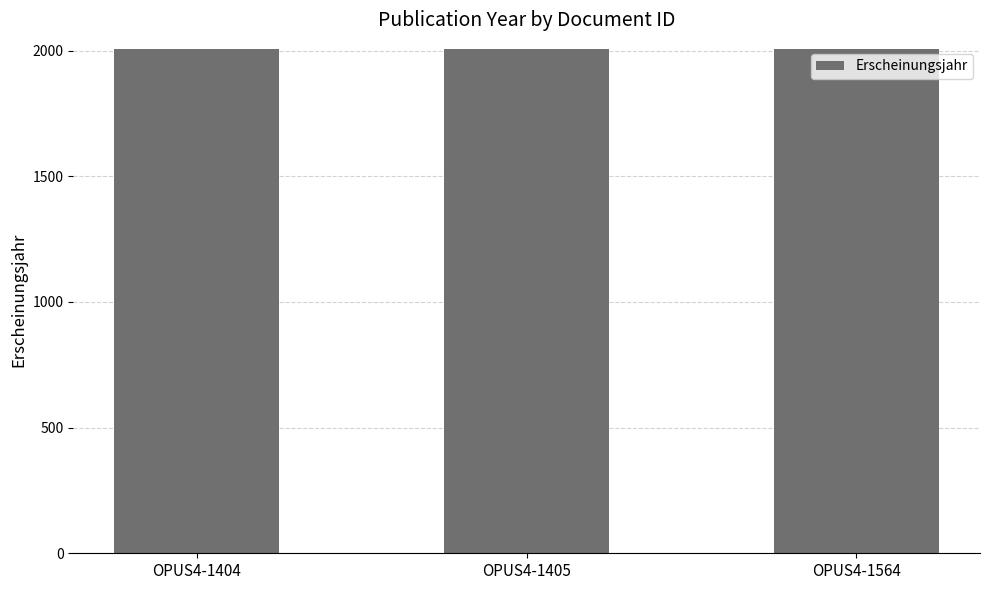

The chart shows a value of 1253 at OPUS4-1405. True or false?

False